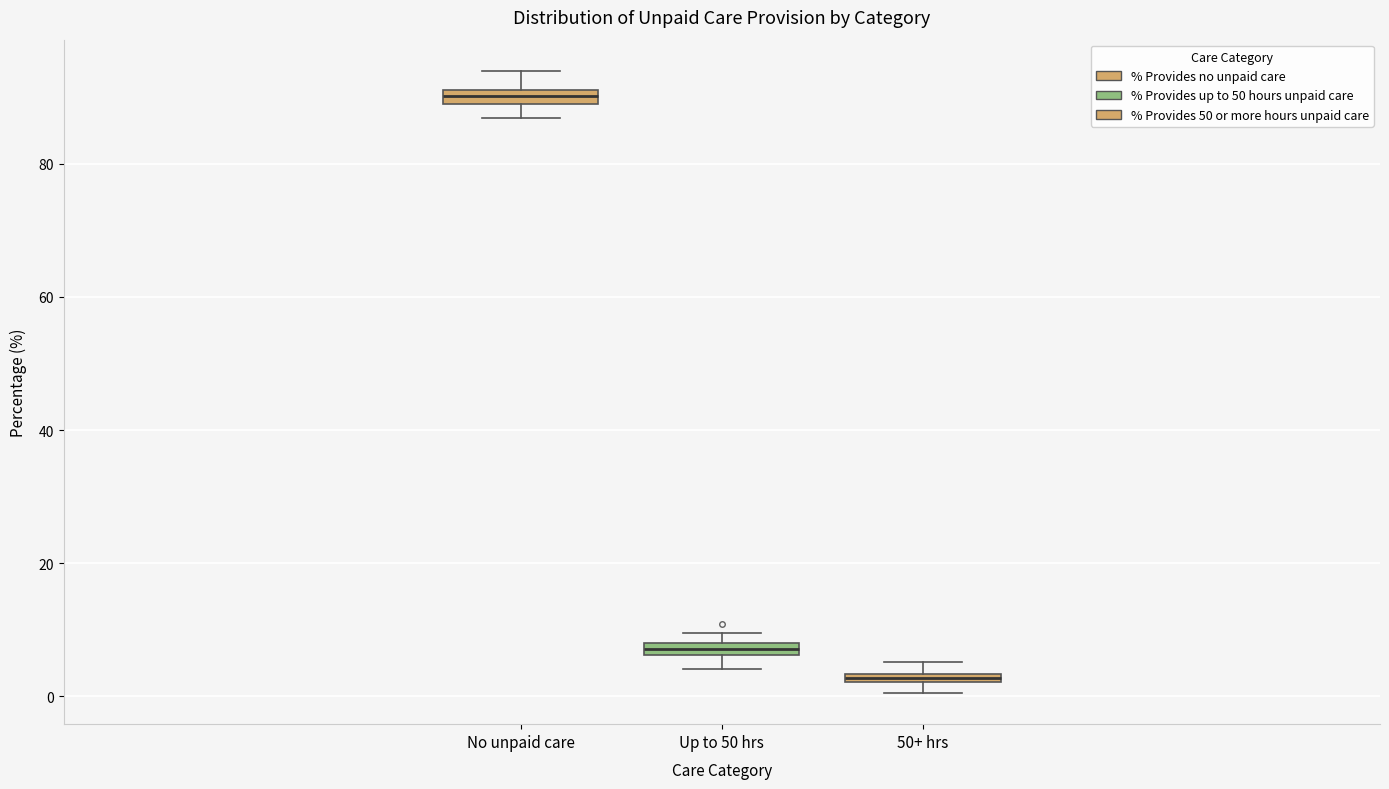

Where is the upper edge of the box for Up to 50 hrs on the y-axis? The values are not printed on the chart, so give them approximately, as read against the axis.

8